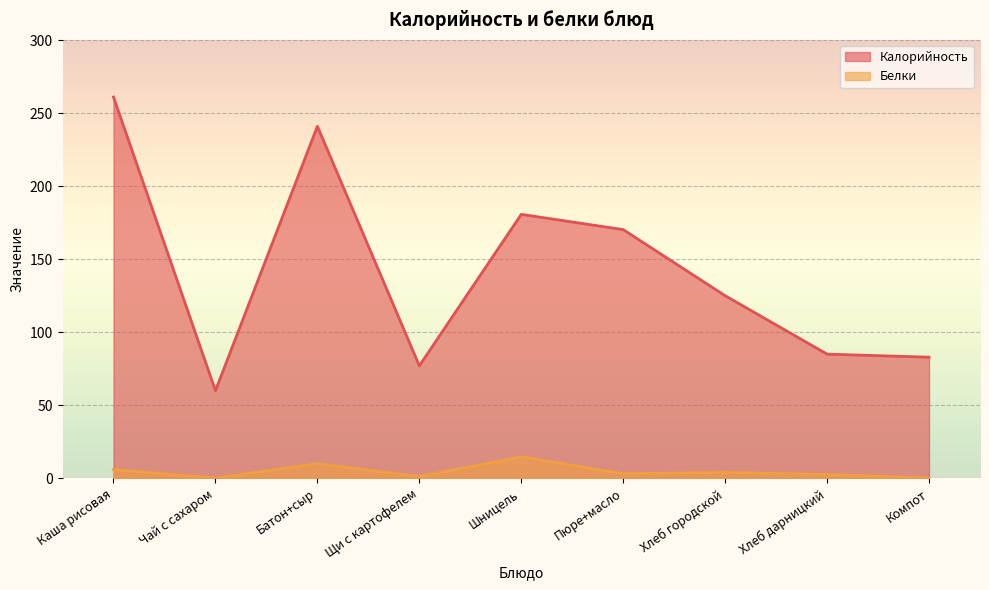

True or false: Калорийность has more than 1 interior local peaks.

True